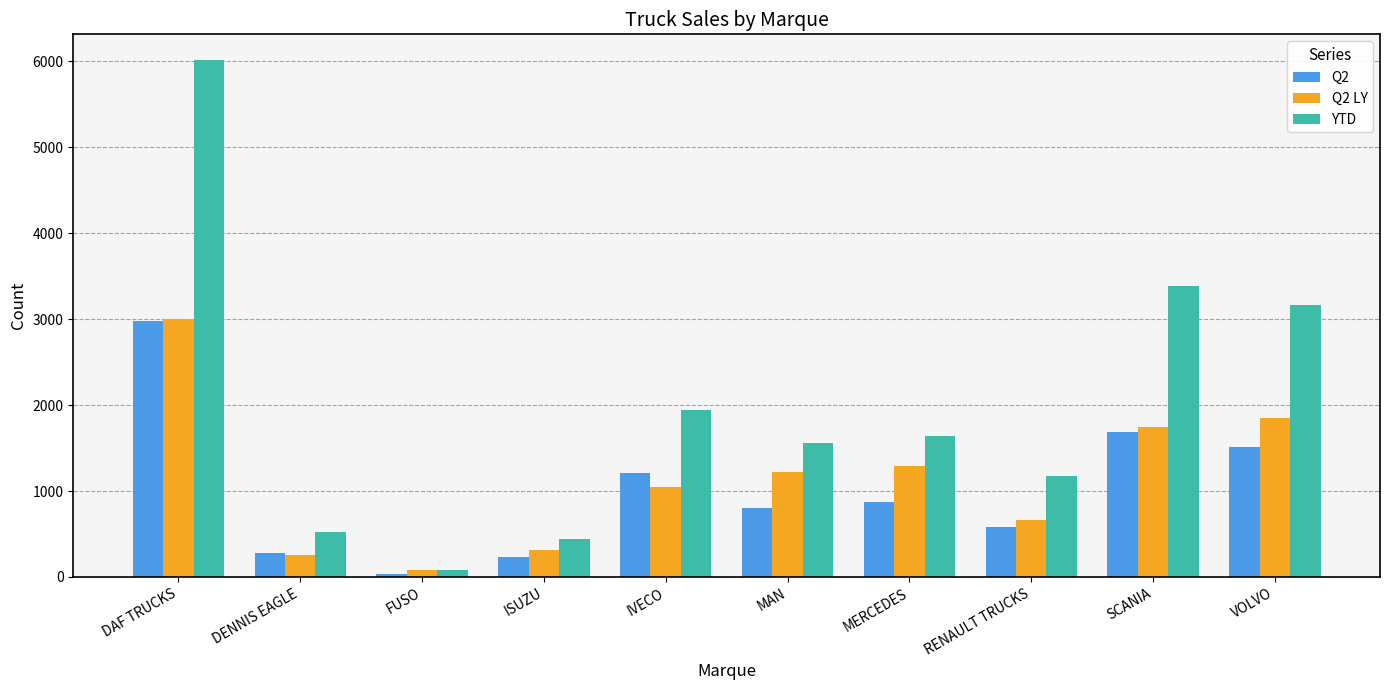

Which series changed the most between DAF TRUCKS and MAN?

YTD